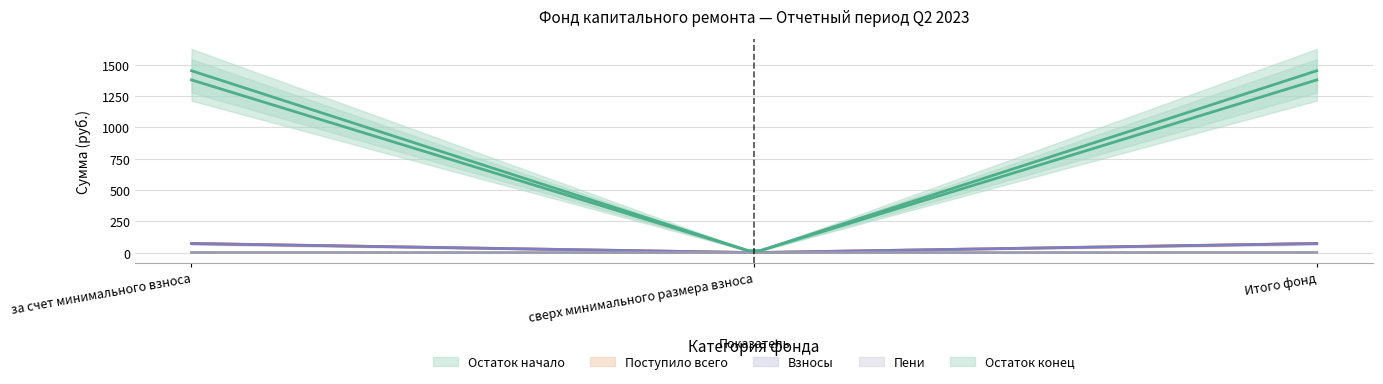

What position from the left is сверх минимального размера взноса?

2